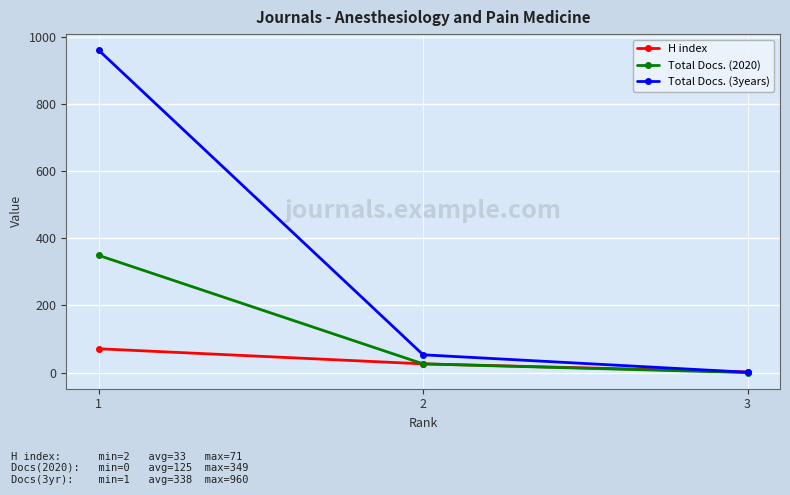

Reading left to right, list all the values displayed in this chart.

H index: 71	26	2
Total Docs. (2020): 349	26	0
Total Docs. (3years): 960	53	1